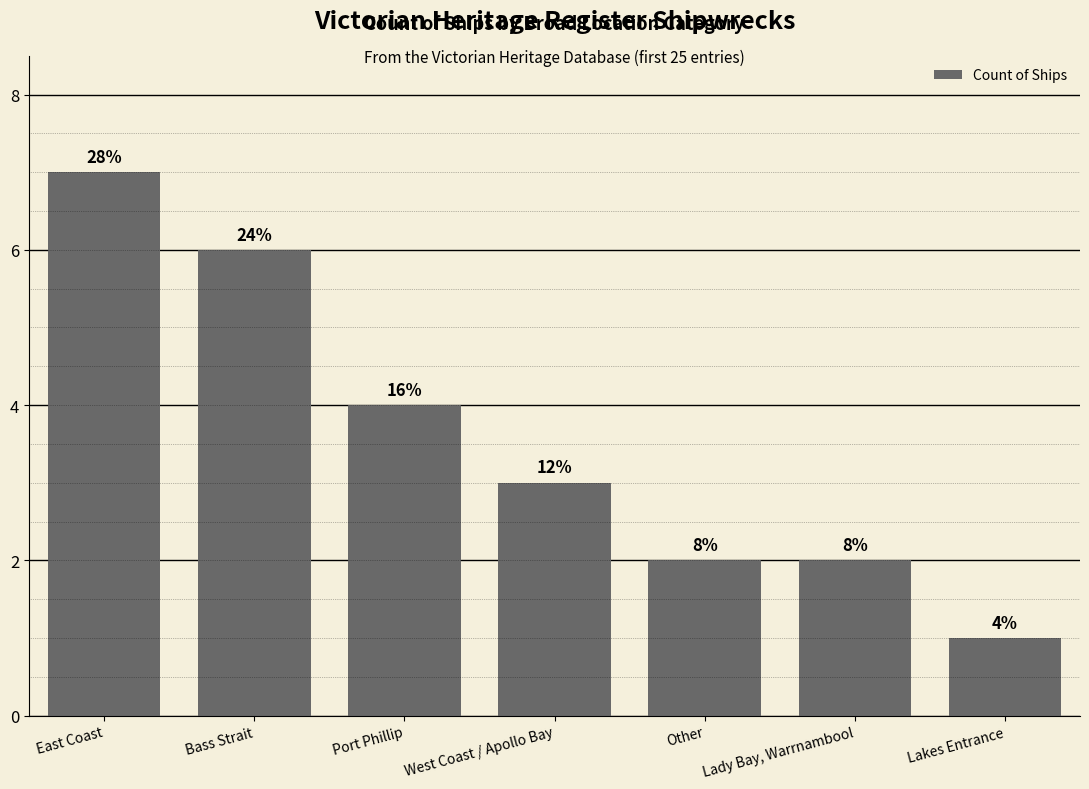

How many bars are there in total?

7